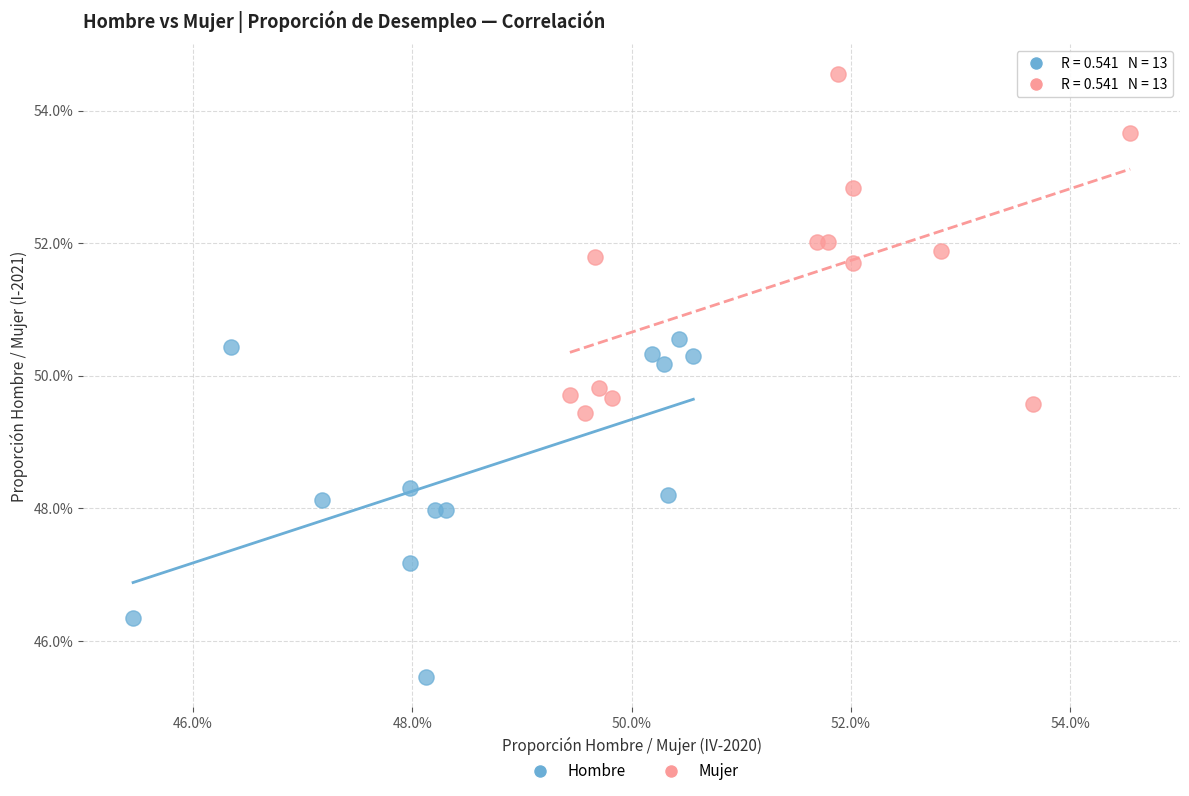

What are all the series names shown in the legend?

Hombre, Mujer